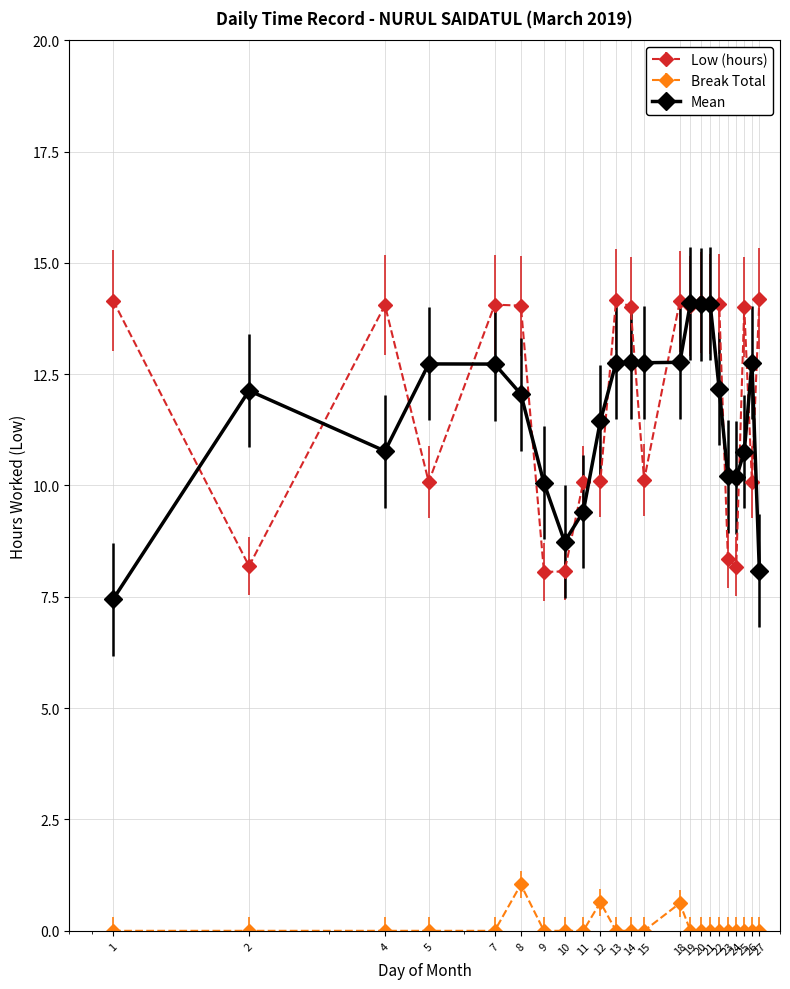

At how many categories does at least one series exceed 4?

23